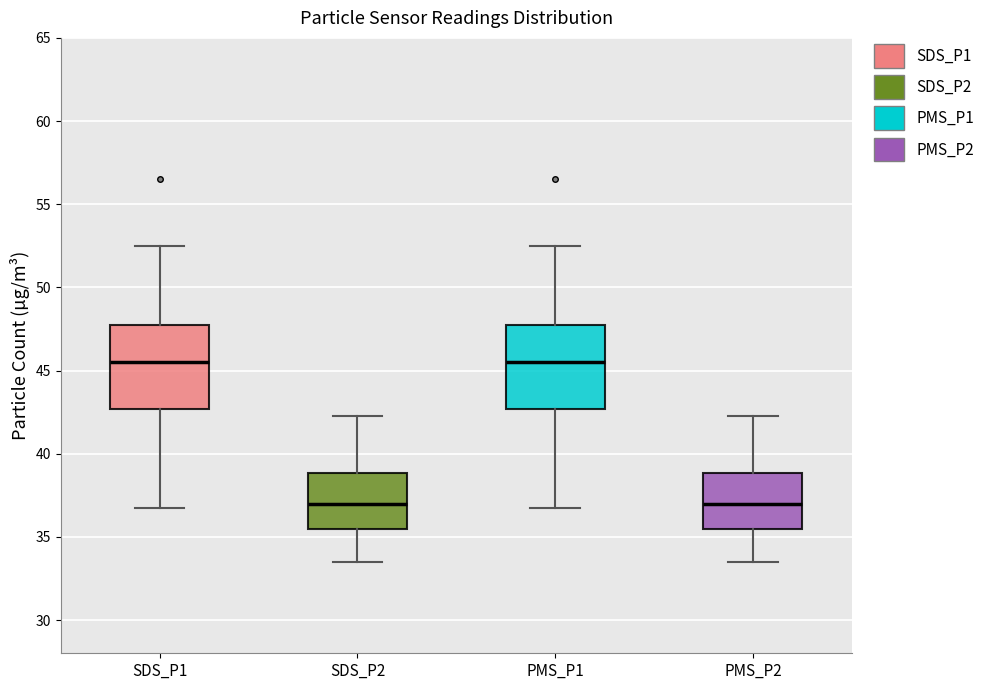

Where does the upper whisker of the box for PMS_P1 end on the y-axis? The values are not printed on the chart, so give them approximately, as read against the axis.

52.5